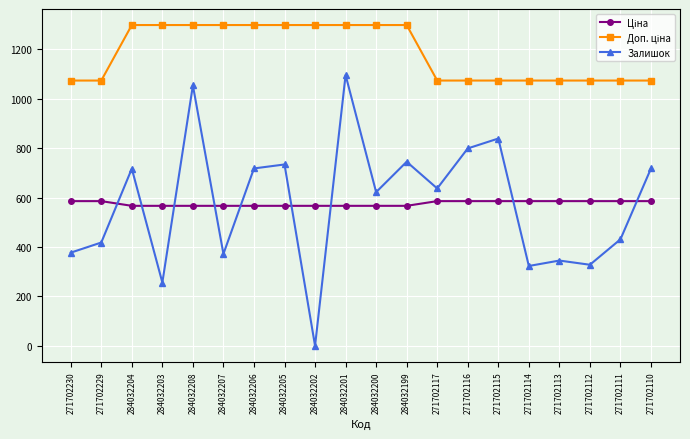

The Залишок series shows 799.0 at 271702116. True or false?

True